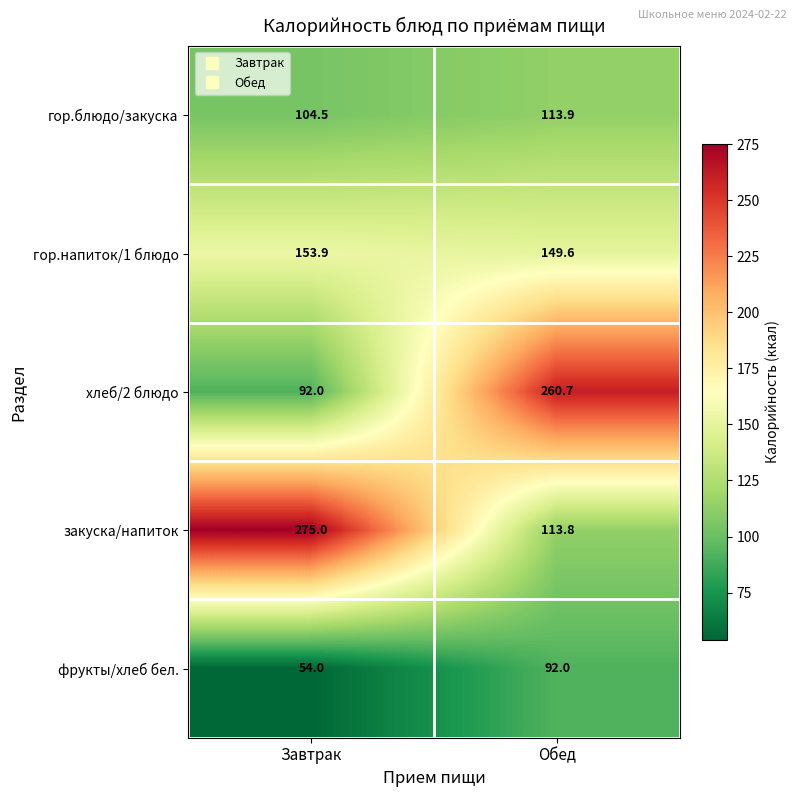

List the series in order of their peak value, highest first.

закуска/напиток, хлеб/2 блюдо, гор.напиток/1 блюдо, гор.блюдо/закуска, фрукты/хлеб бел.